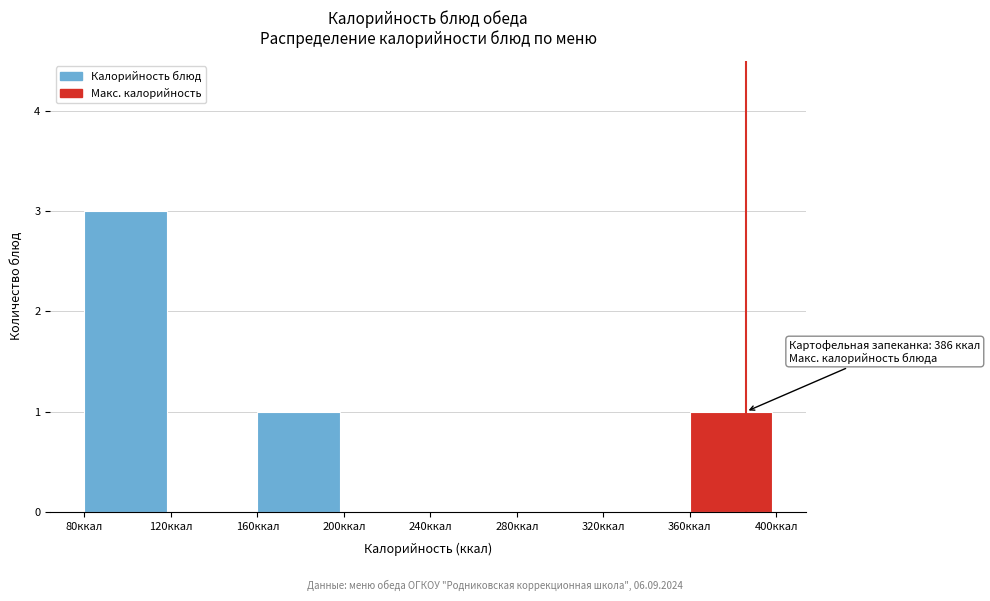

Over which range of the x-axis is the bar tallest?

80 to 120